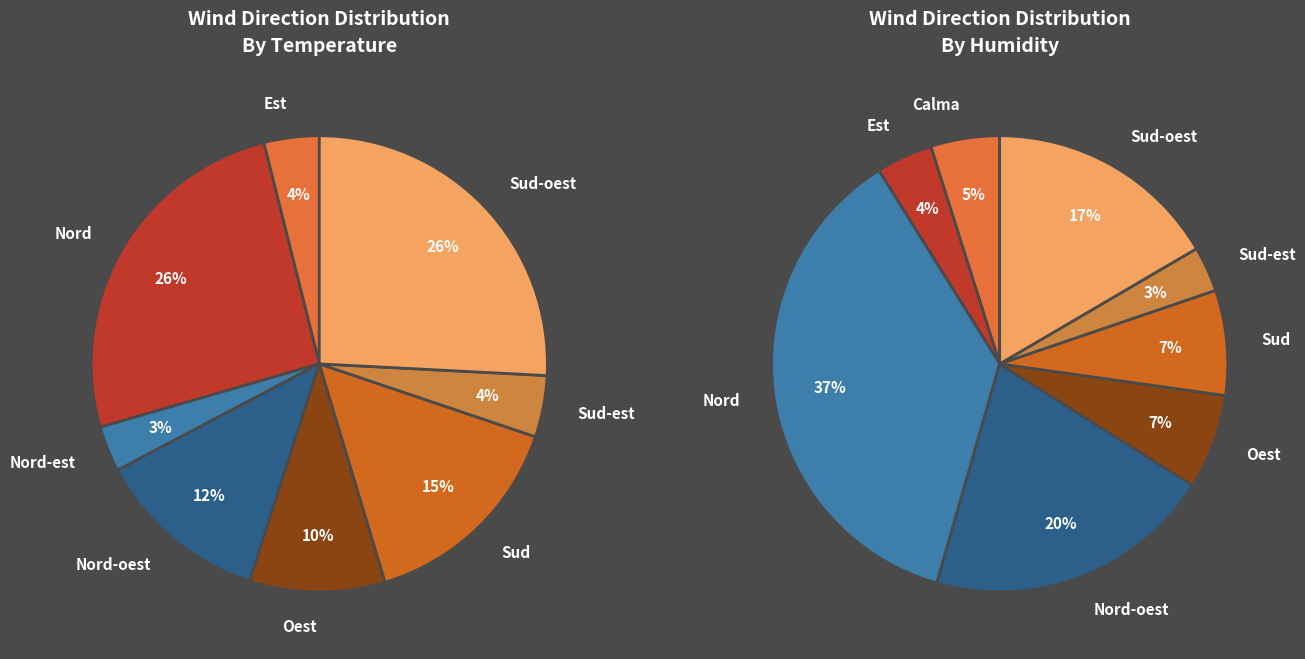

Combined, what portion of the pie is Sud and Est?

19.1%